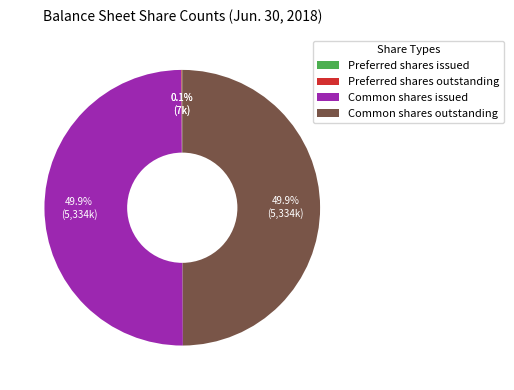

What portion of the pie excludes Common shares issued?

50.1%